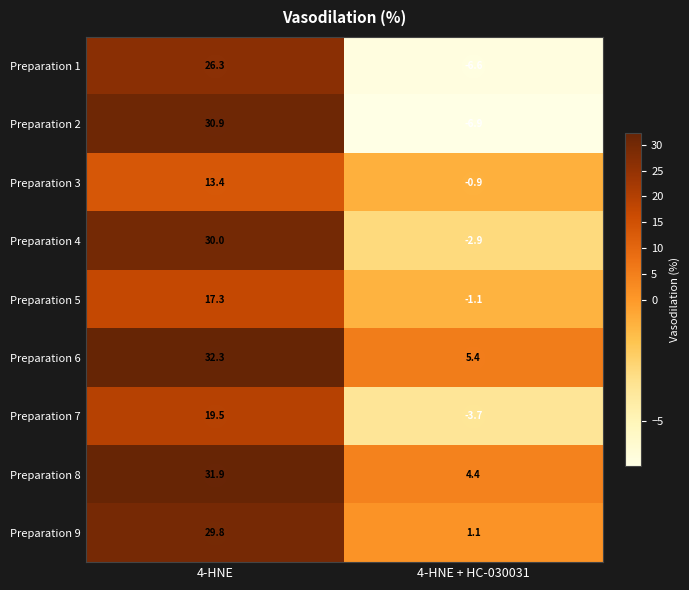

How many data points does each series have?

2